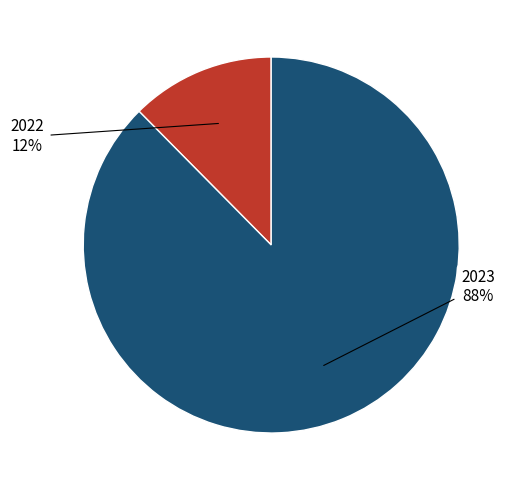

To the nearest percent, what is the average slice percentage?

50%